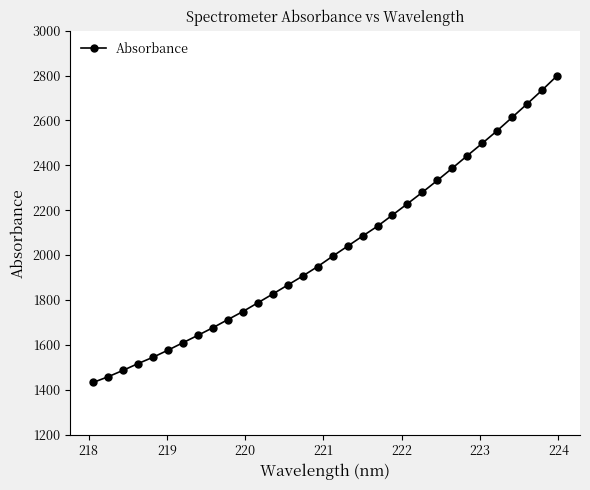

What is the value of the 20th point from the left?

2128.7